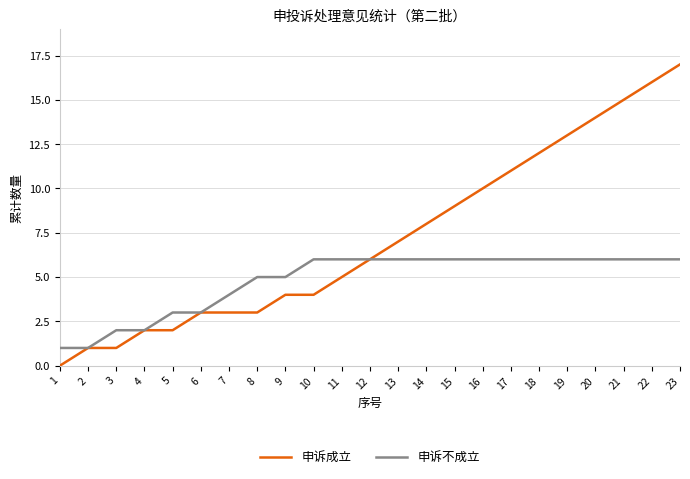

Does the chart display data point markers on the line(s)?

No